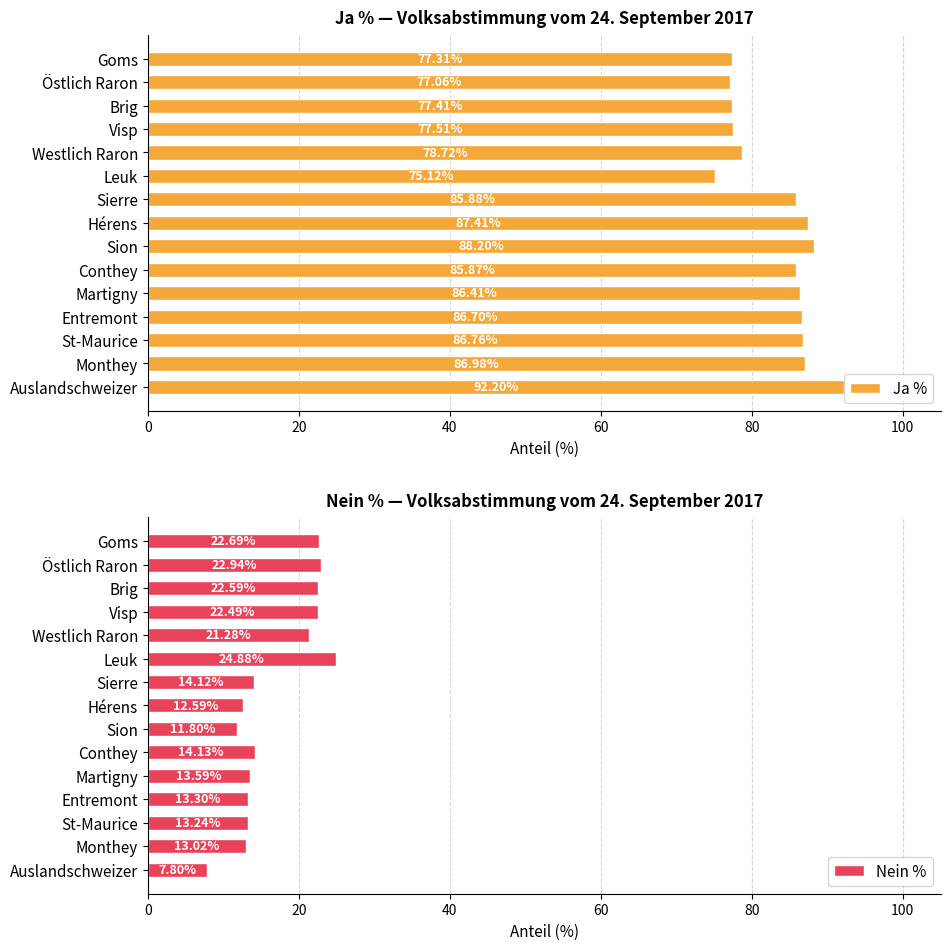

What is the average value of the Ja % series?

83.3